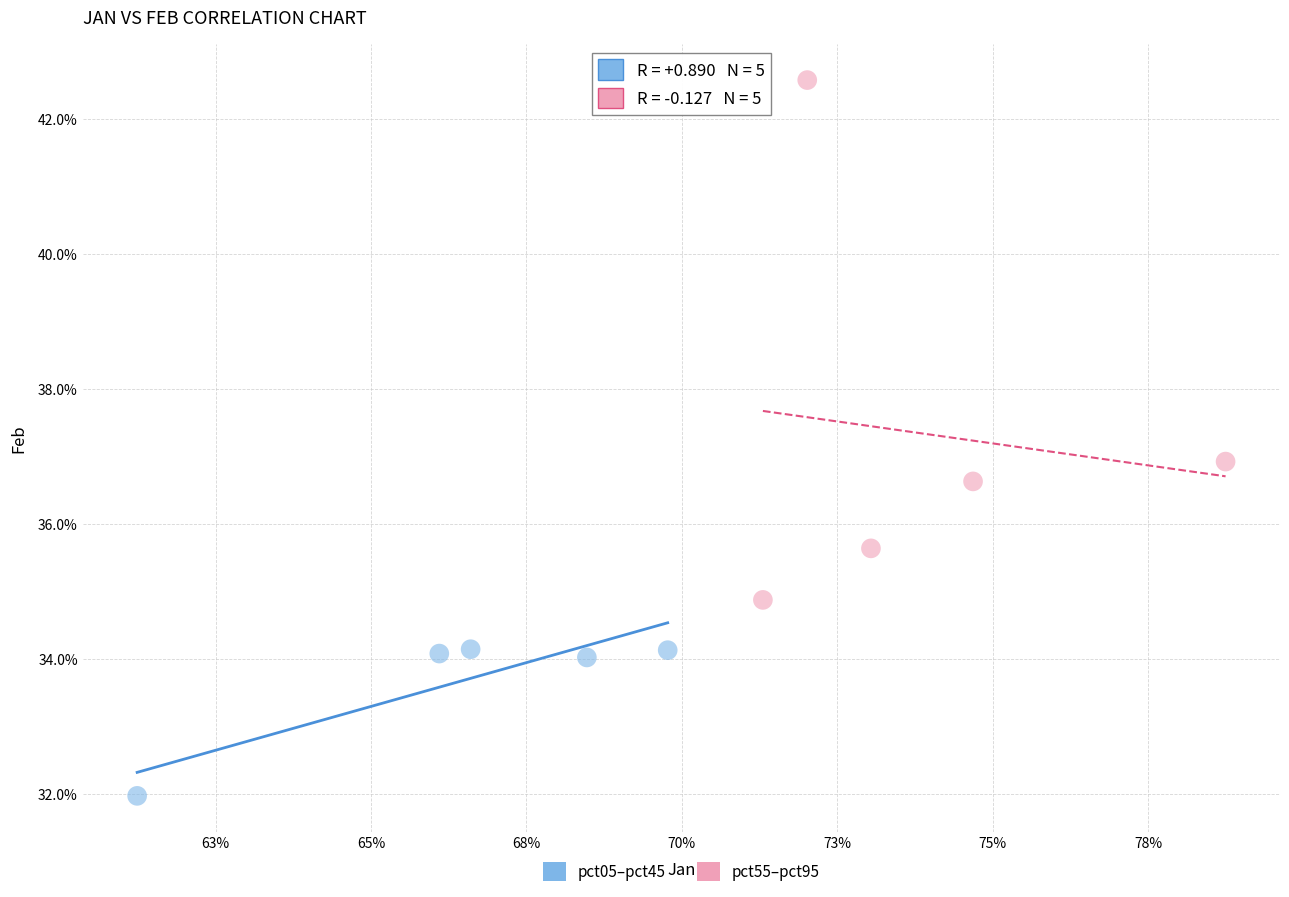

Which series reaches the minimum Y coordinate?

pct05–pct45